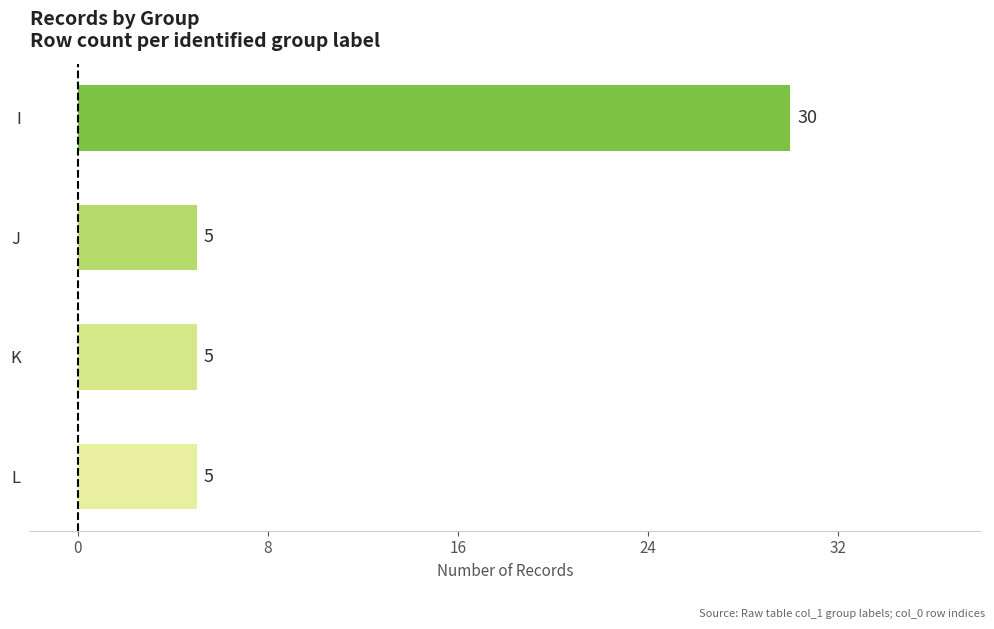

What is the difference between the maximum and second lowest values?

25